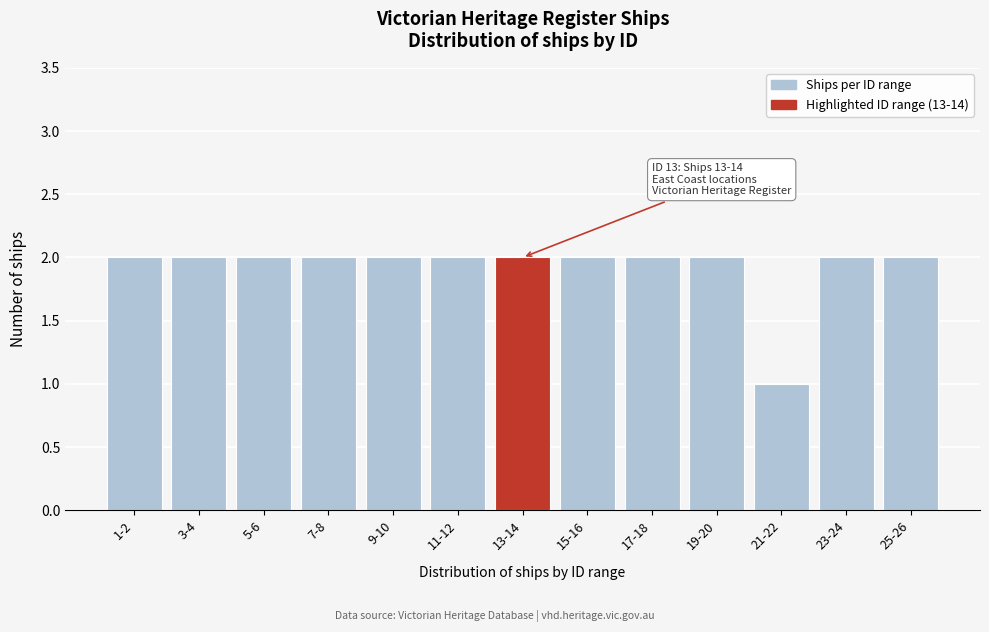

Reading left to right, transcribe all the data shown in this chart.

1-2=2	3-4=2	5-6=2	7-8=2	9-10=2	11-12=2	13-14=2	15-16=2	17-18=2	19-20=2	21-22=1	23-24=2	25-26=2